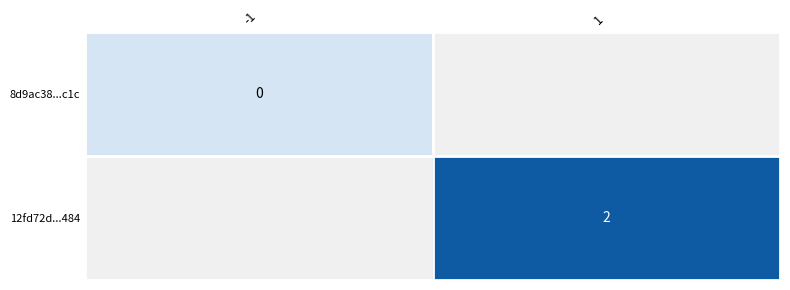

Count the number of categories in the chart.

2